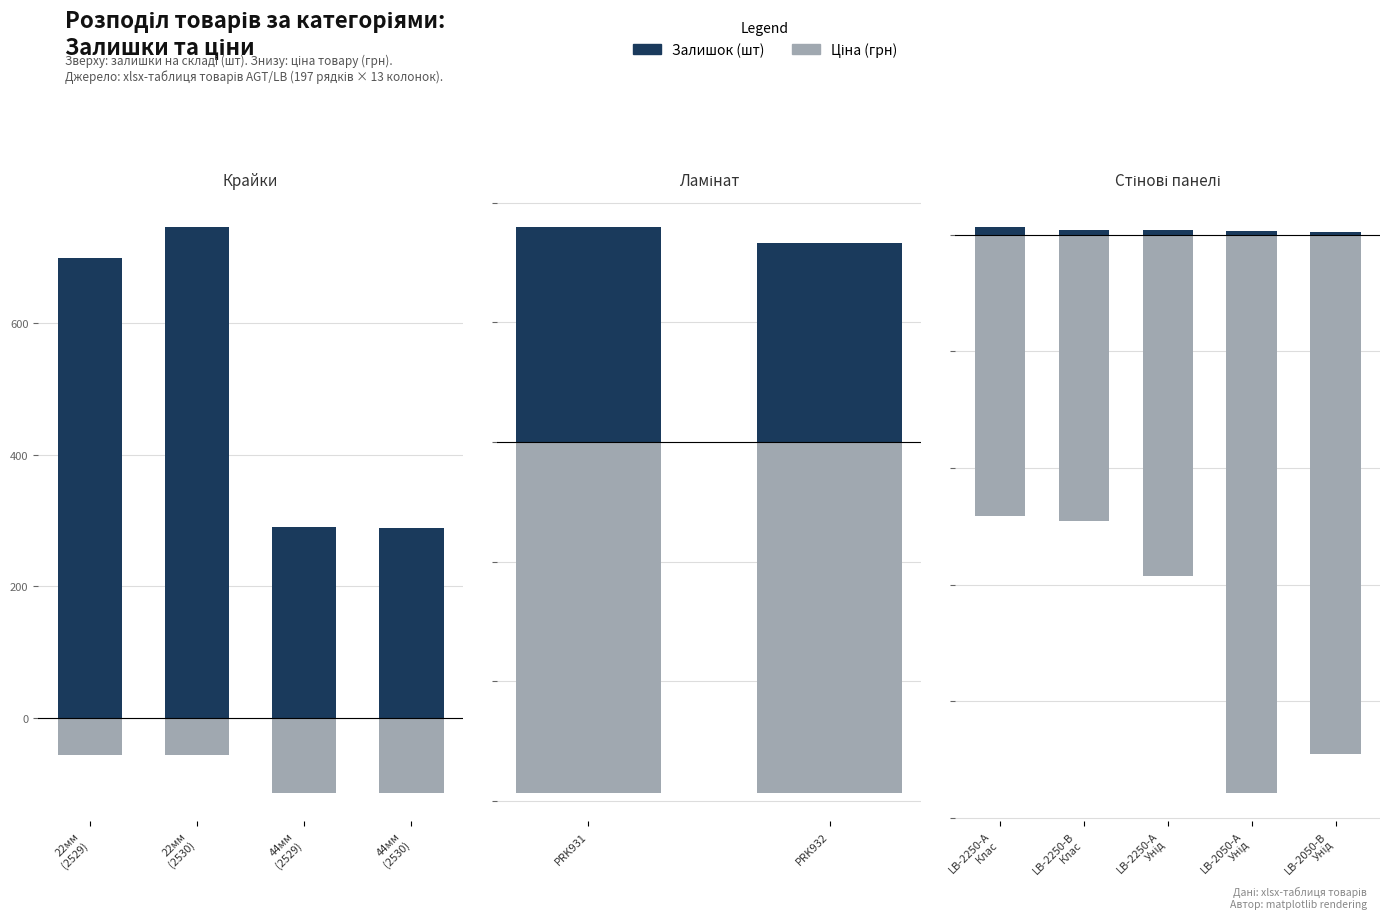

What is the sum of all Ціна (грн, від'ємна) values?

-3406.2